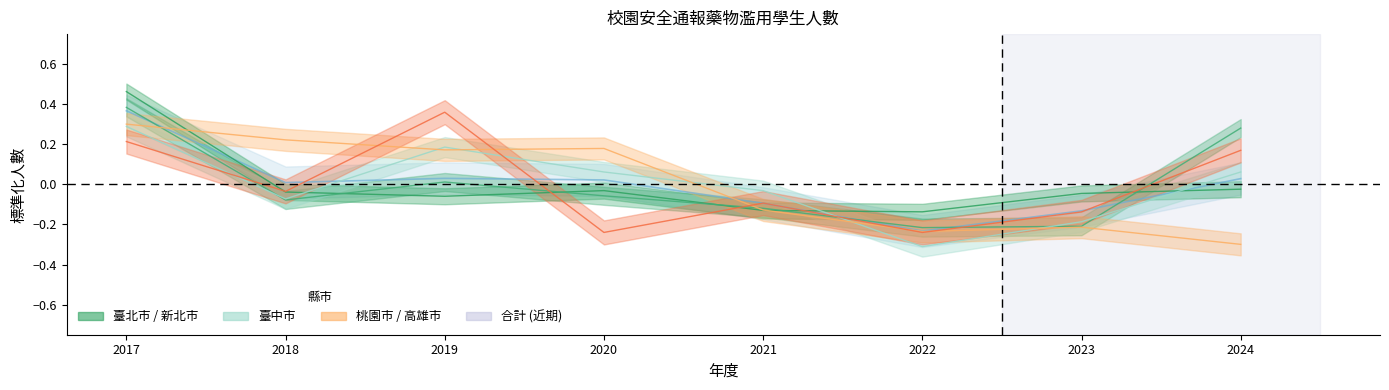

In 合計, how many points are lower than both neighbors (excluding endpoints)?

2